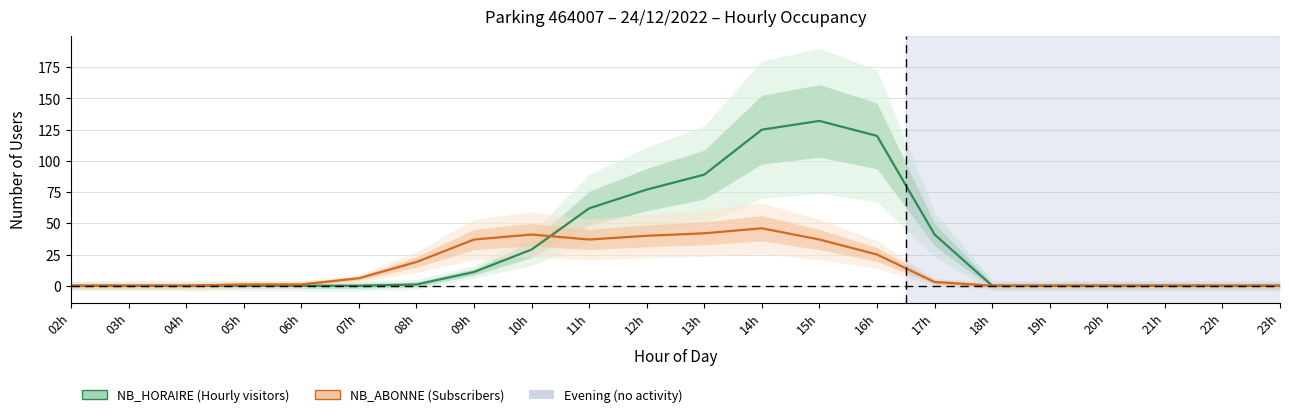

True or false: NB_HORAIRE has a value of 29 at 10h.

True